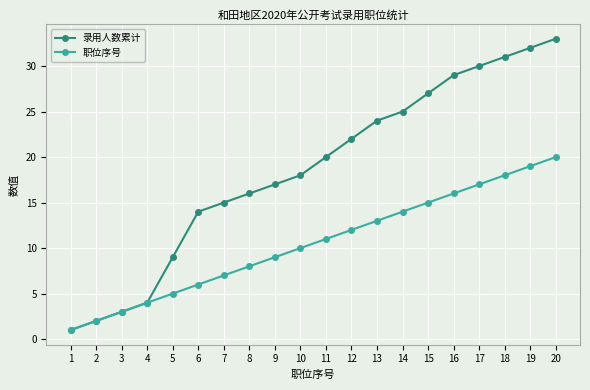

True or false: 职位序号 has more than 1 interior local peaks.

False